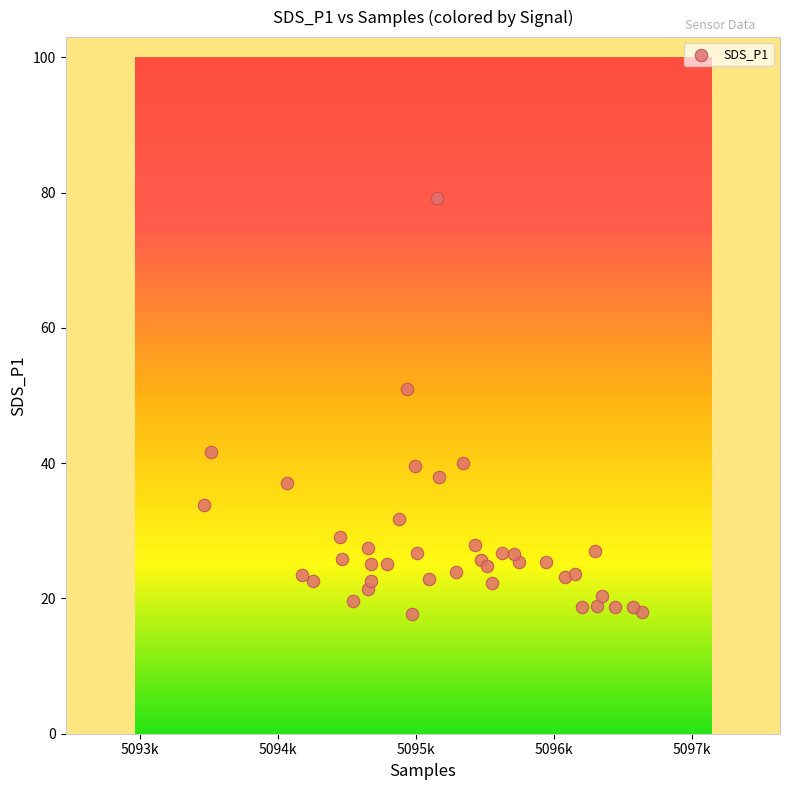

What Y value in the scatter plot is closest to 48?

51.0